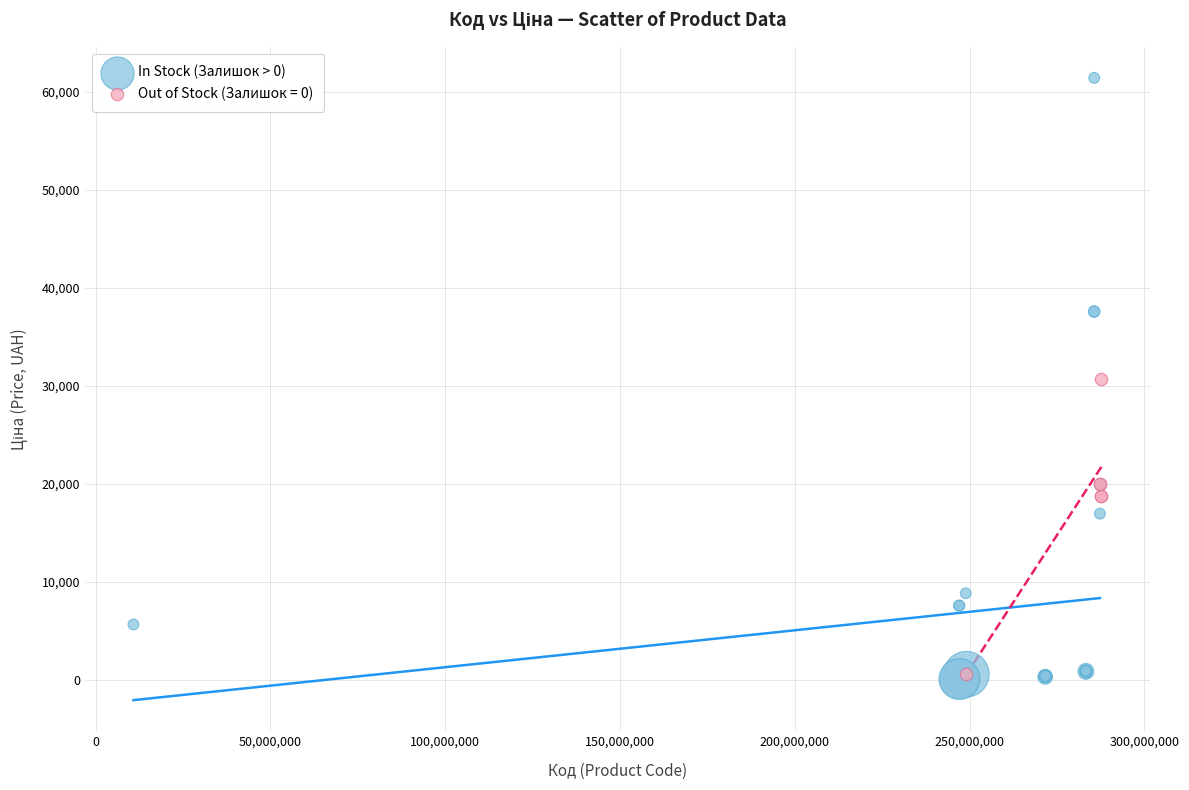

Which series has the largest Y range (max minus min)?

In Stock (Залишок > 0)